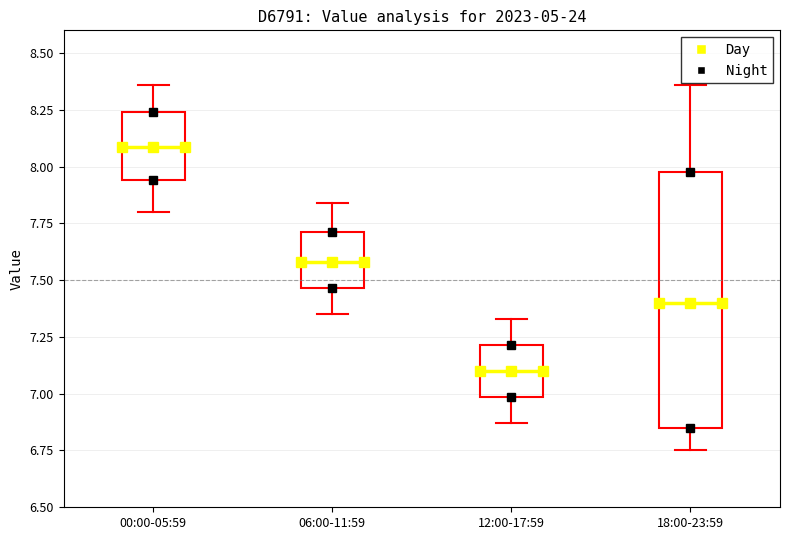

Which box's median line is the highest?

00:00-05:59